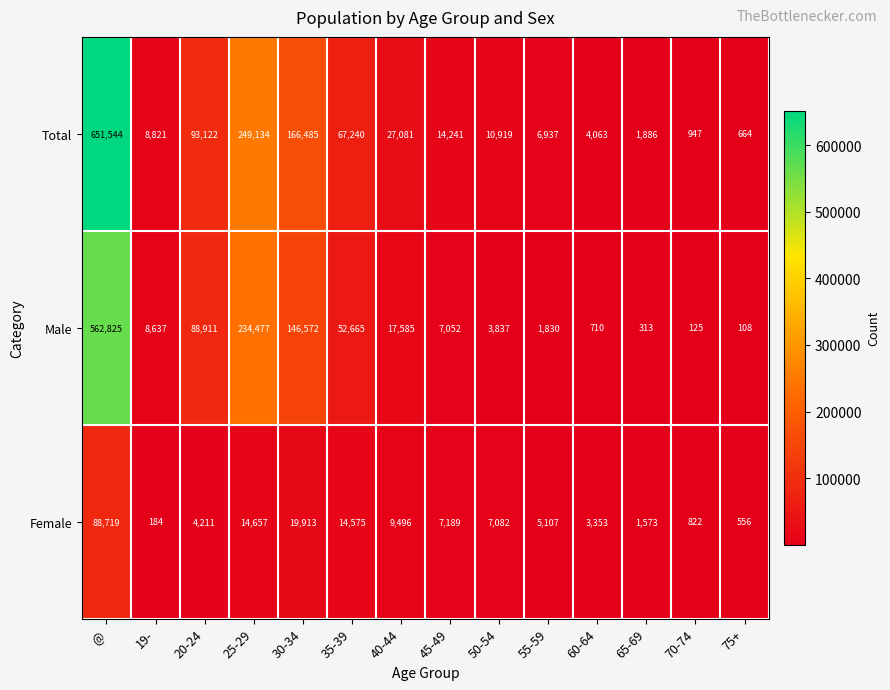

Rank the series by their maximum value, from highest to lowest.

Total, Male, Female